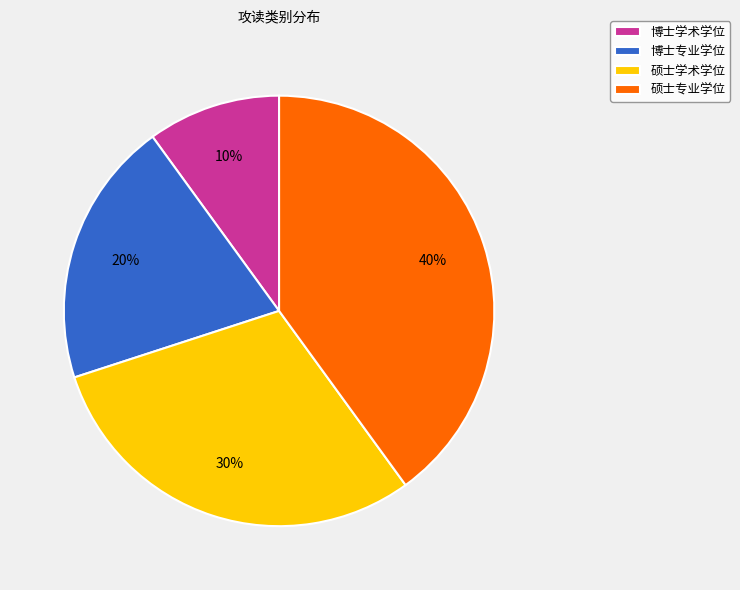

Is it true that 硕士专业学位 is 31% of the pie?

False